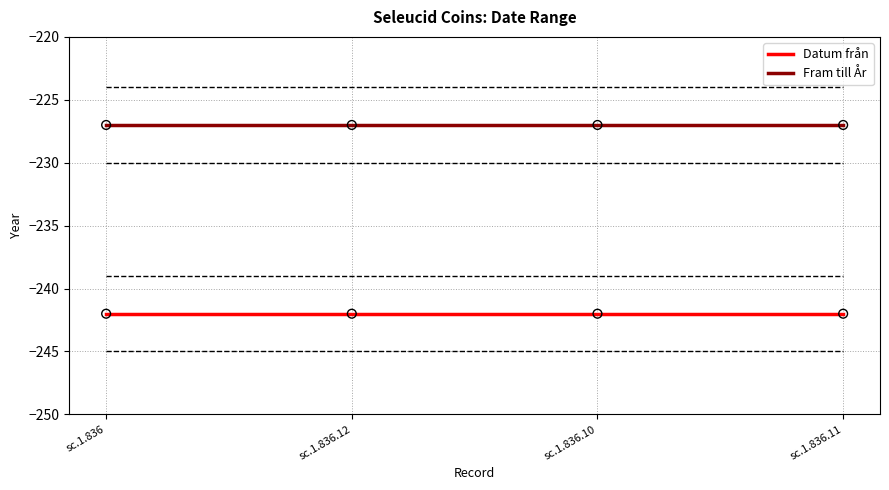

What is the spread (max minus min) of values at sc.1.836?

15